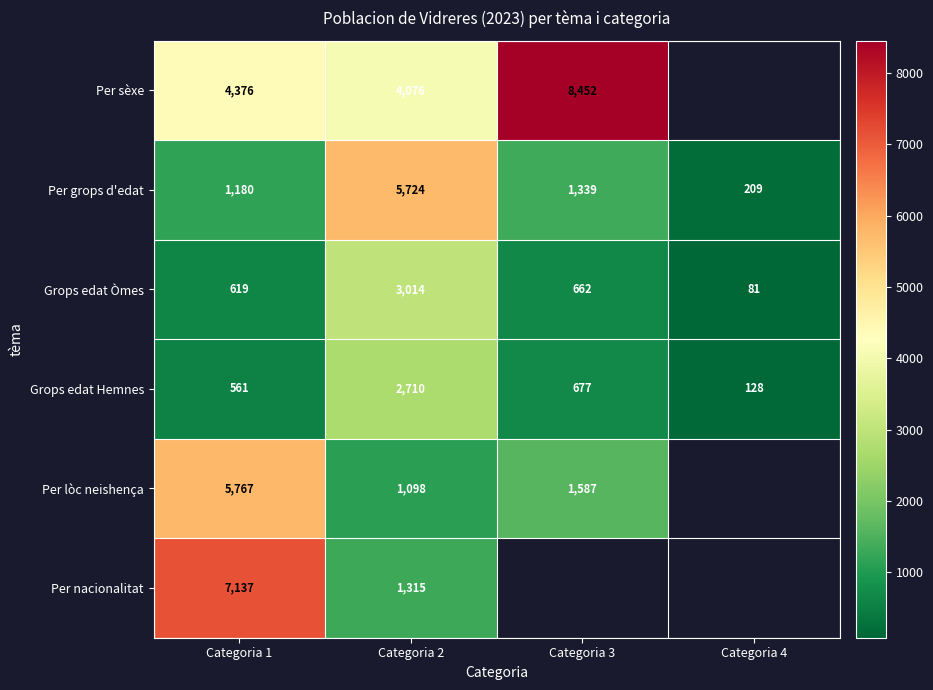

What is the difference between the maximum and minimum values in the Grops edat Hemnes series?

2582